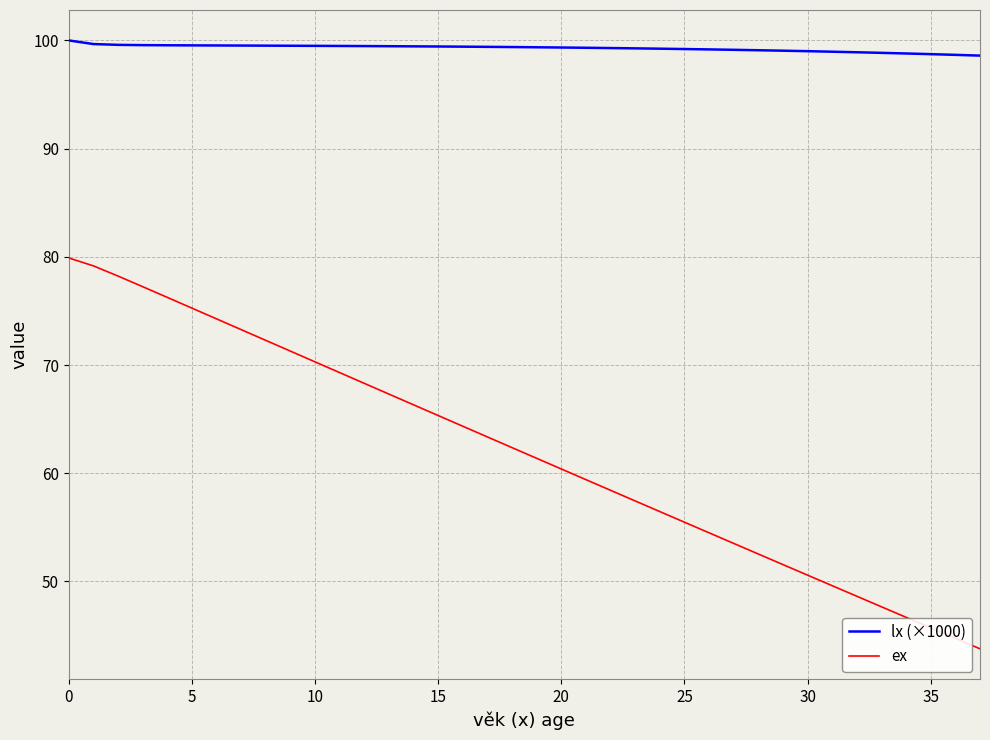

Rank the series by their maximum value, from lowest to highest.

ex, lx (×1000)